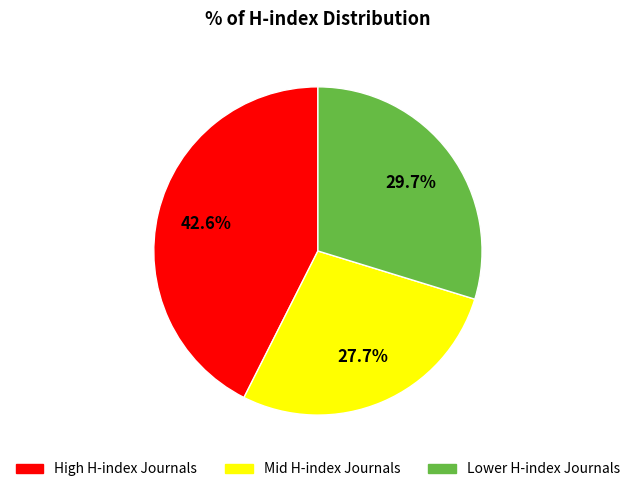

Does any single category account for the majority?

No